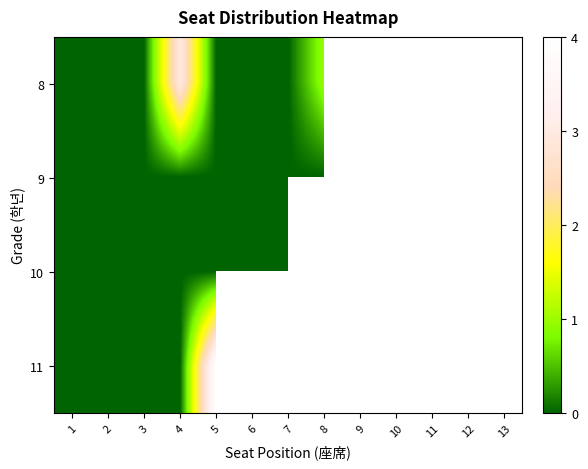

Which category has the highest value in the 9 series?

10